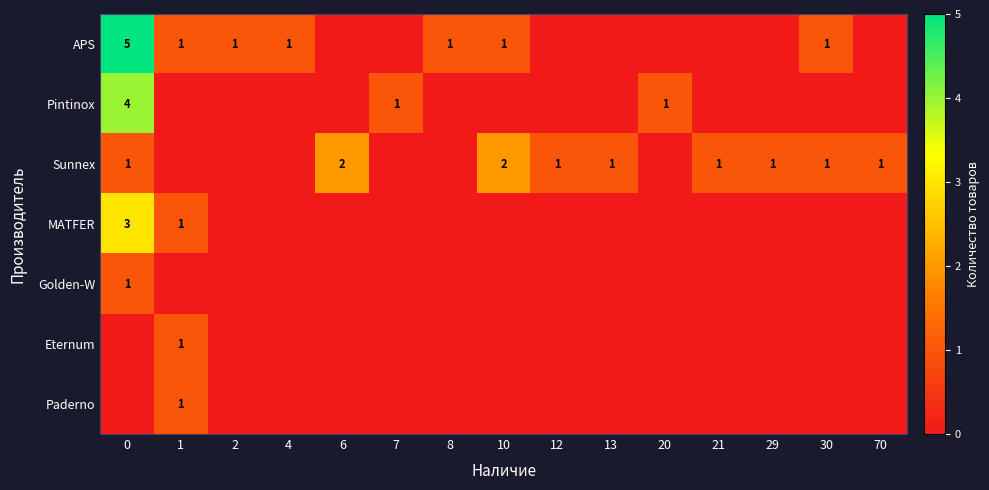

What is the greatest value displayed?

5